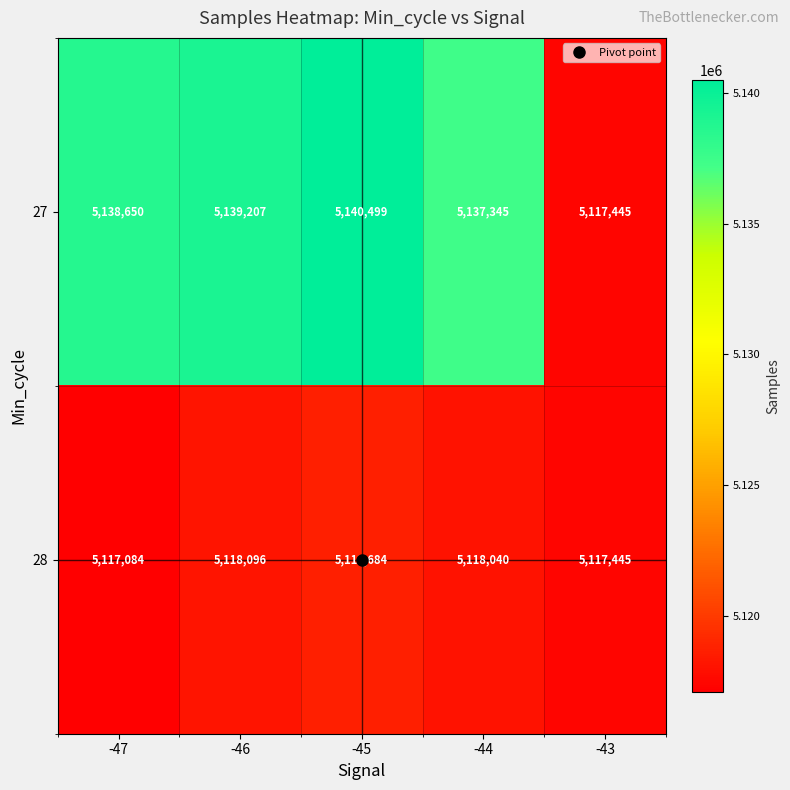

Which series has the widest spread of values?

27